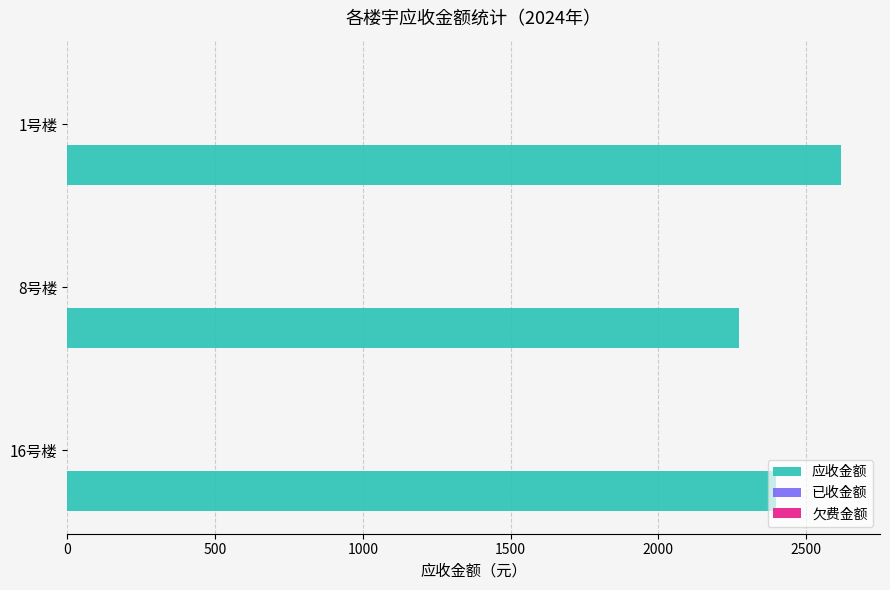

Are the bars horizontal?

Yes